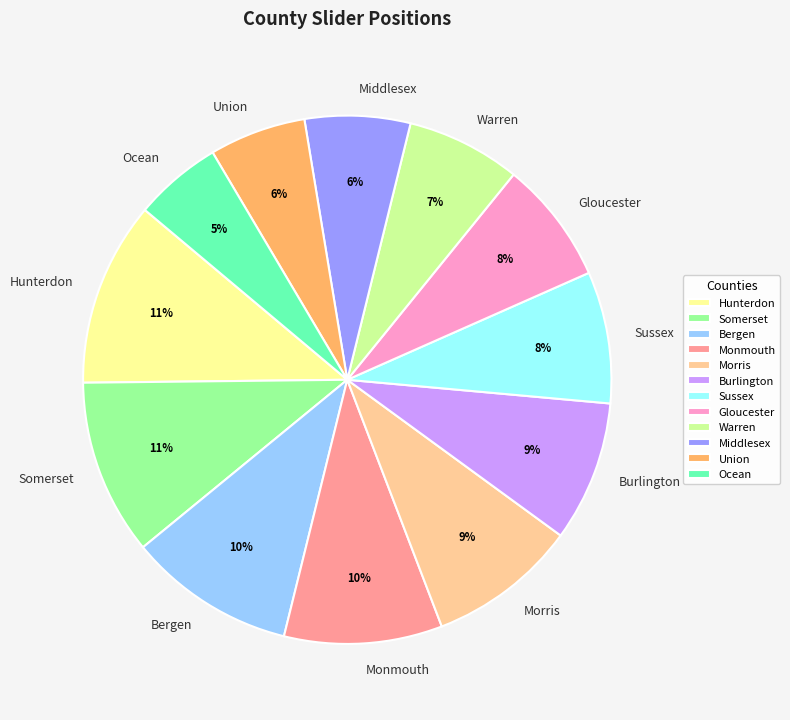

To the nearest percent, what is the difference between the largest and smallest slice percentages?

6%